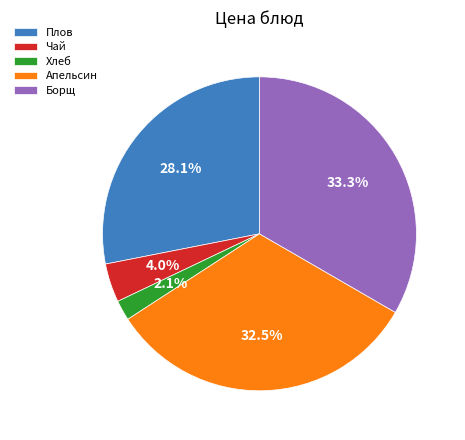

Combined, do Плов and Борщ account for over 50%?

Yes